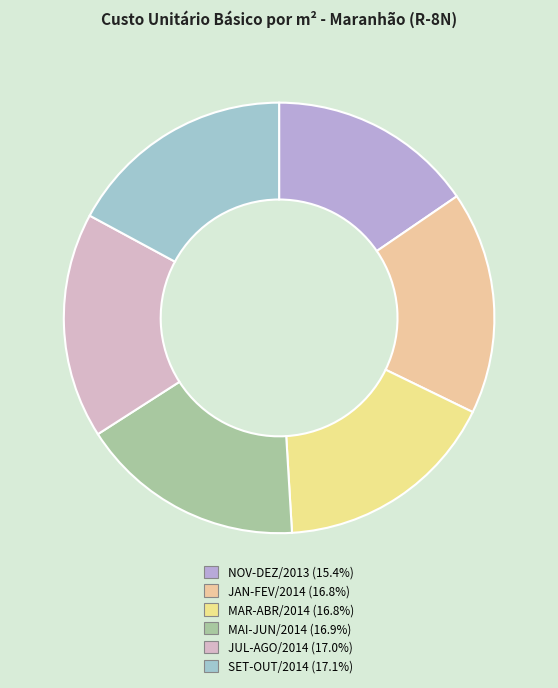

Is there a majority slice in this chart?

No